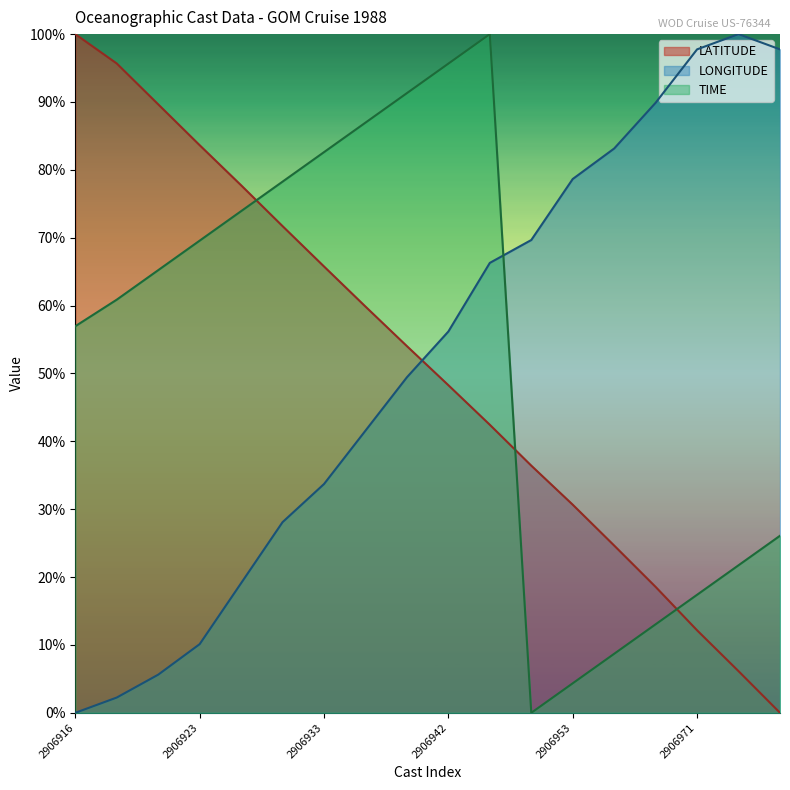

How many intersections are there between LATITUDE and LONGITUDE?

1